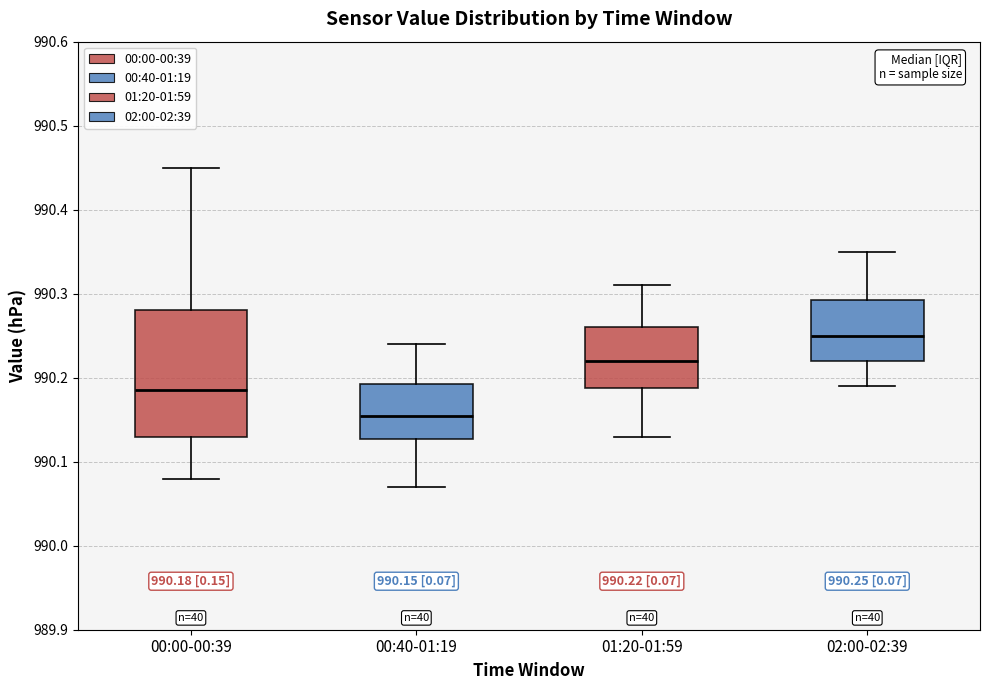

Which box has the lowest median line?

00:40-01:19